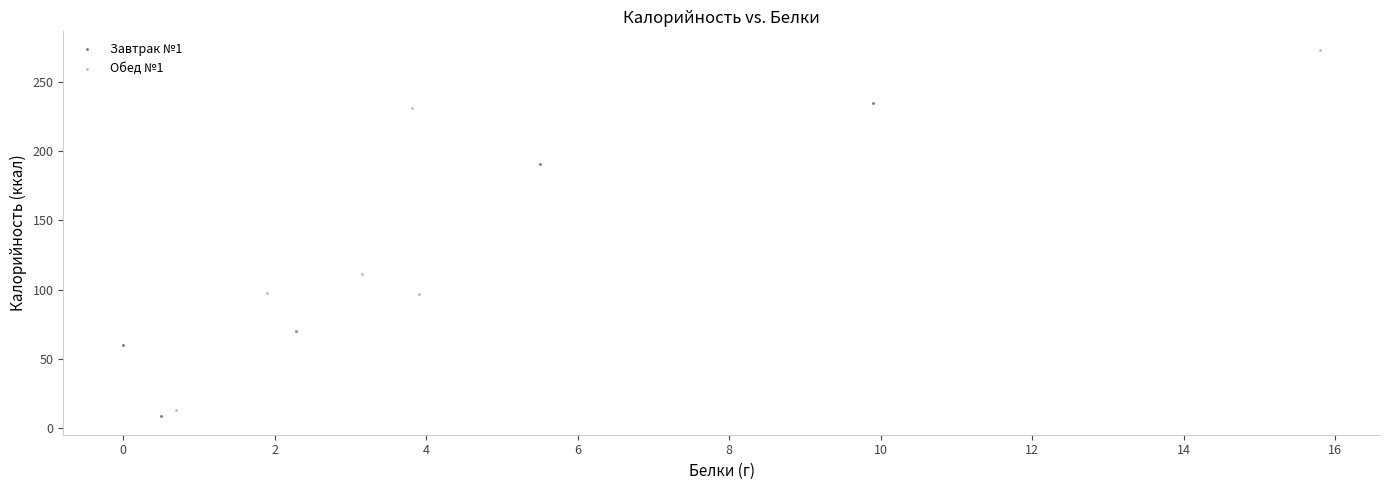

Which series reaches the maximum Y coordinate?

Обед №1